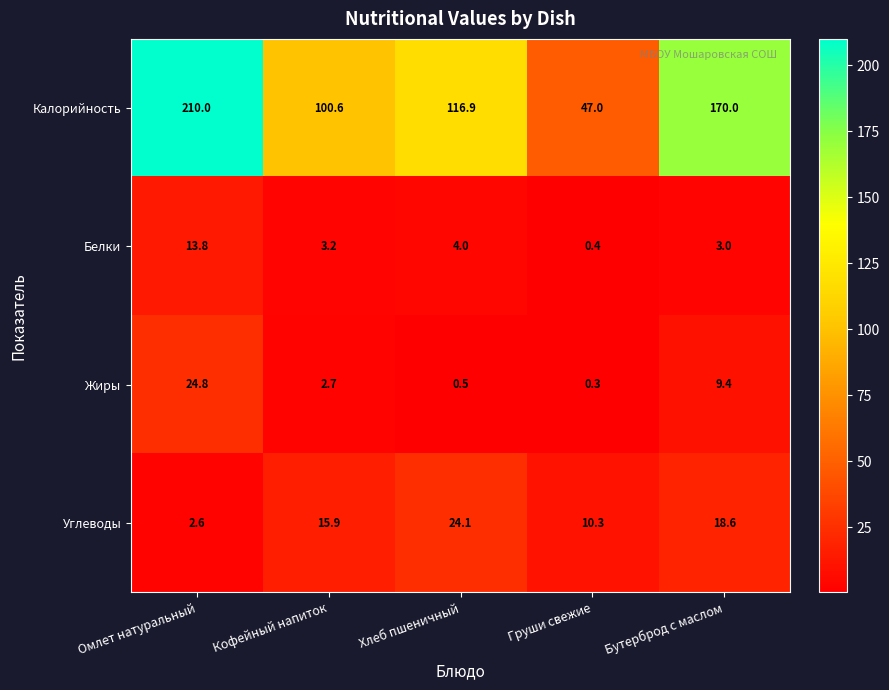

Which series has the largest total across all categories?

Калорийность